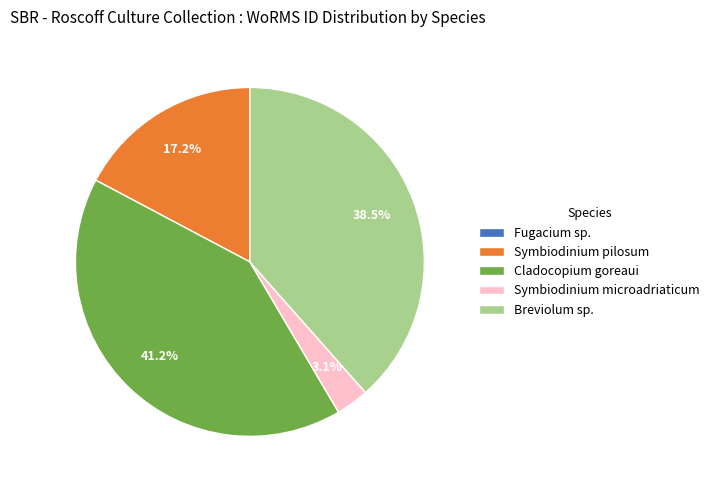

True or false: Symbiodinium pilosum accounts for 17% of the total.

True